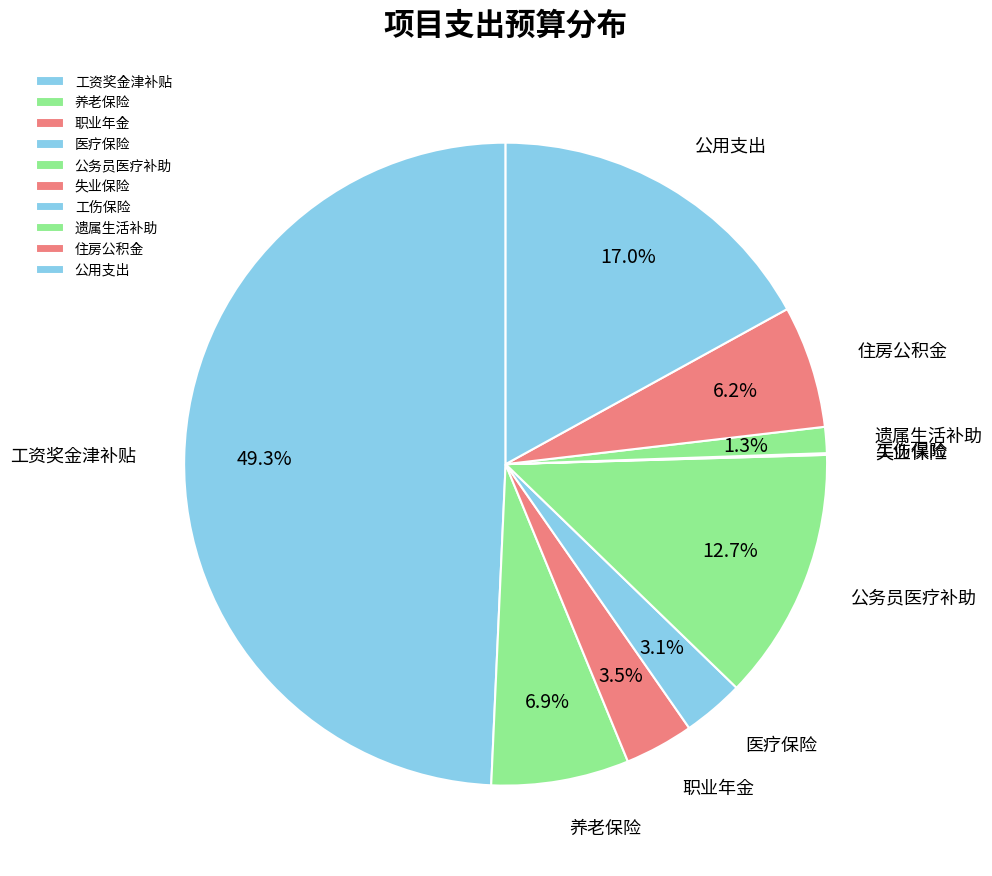

Is there any slice that represents more than half of the pie?

No